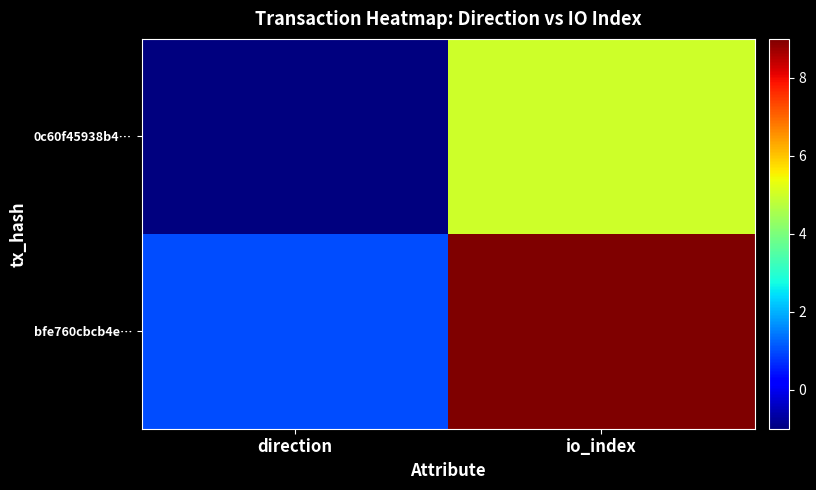

What is the smallest value displayed?

-1